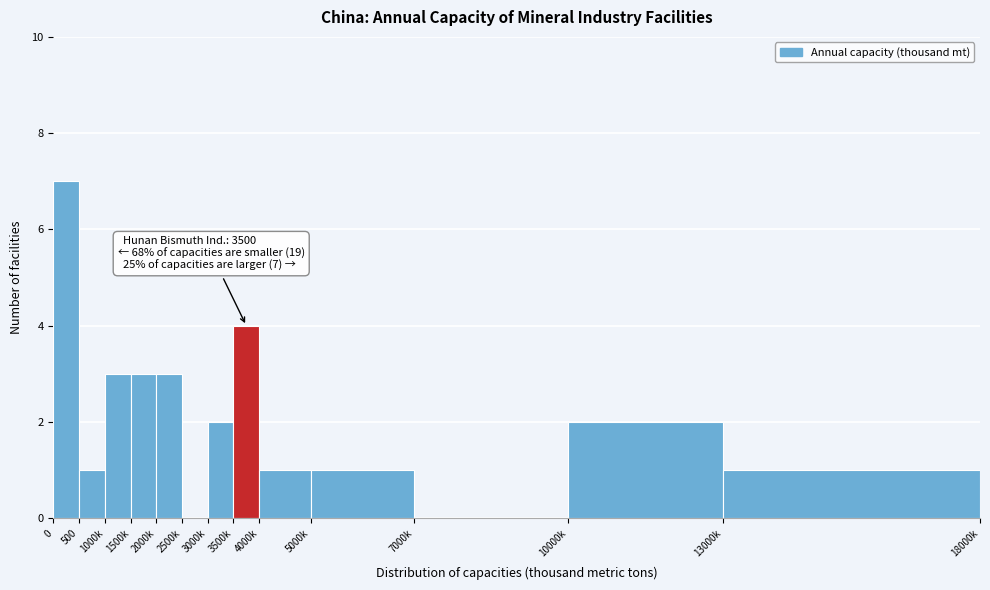

Reading left to right, what are all the values shown in this chart?

0=7	500=1	1000k=3	1500k=3	2000k=3	2500k=0	3000k=2	3500k=4	4000k=1	5000k=1	7000k=0	10000k=2	13000k=1